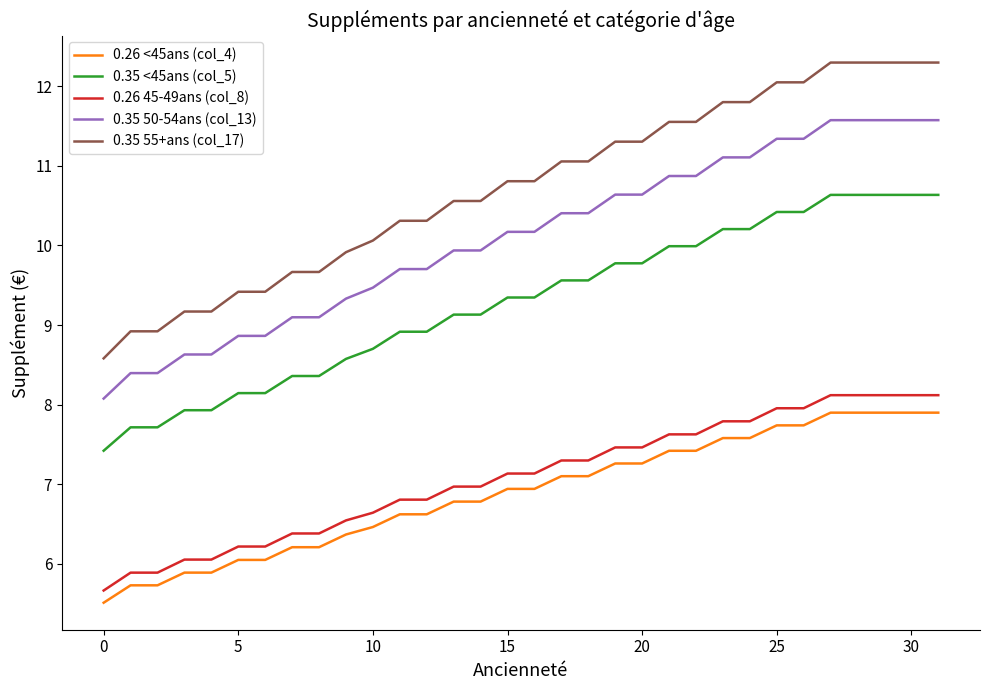

Which series has the widest spread of values?

0.35 55+ans (col_17)